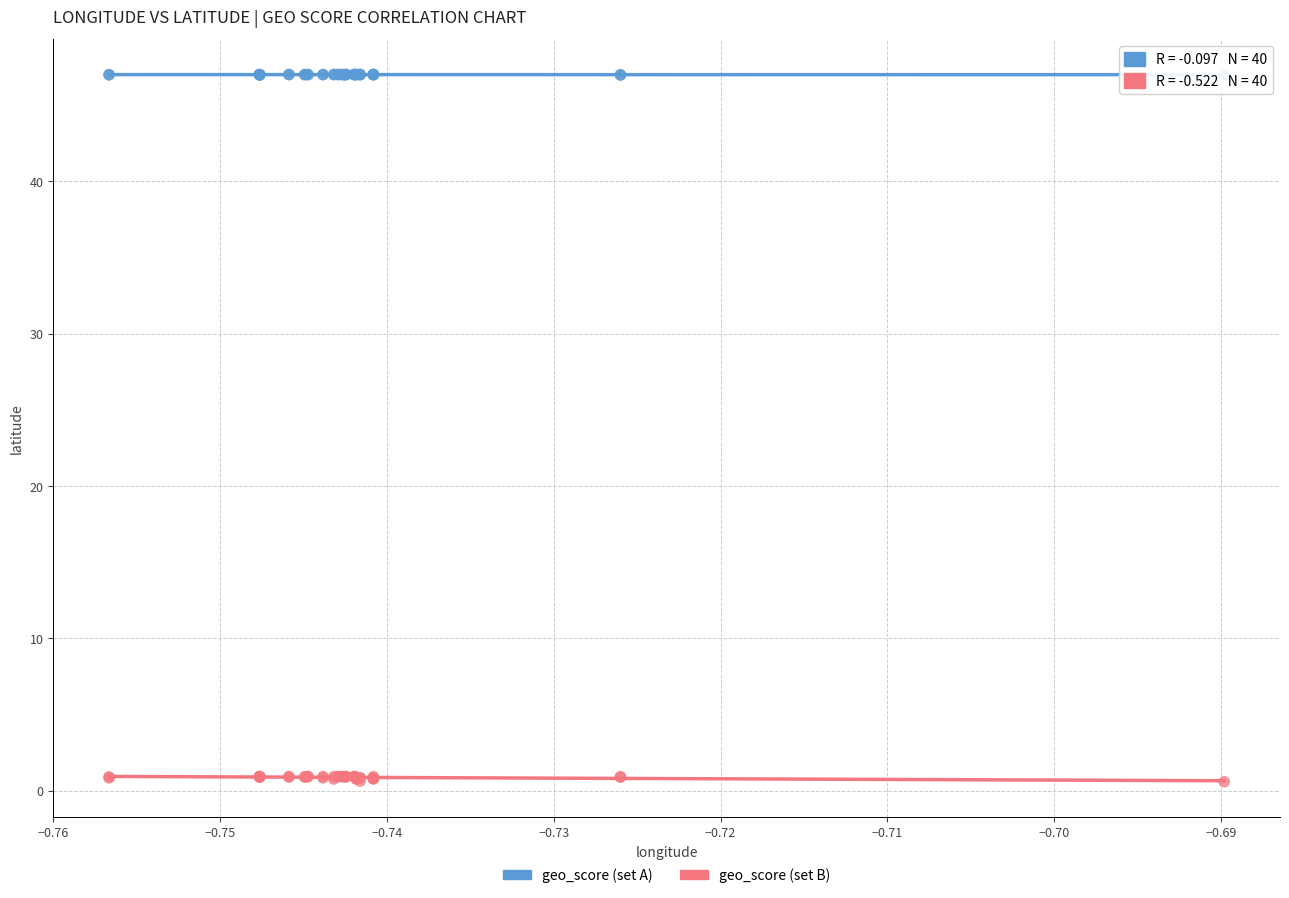

Which series contains the highest Y value?

geo_score (set A)